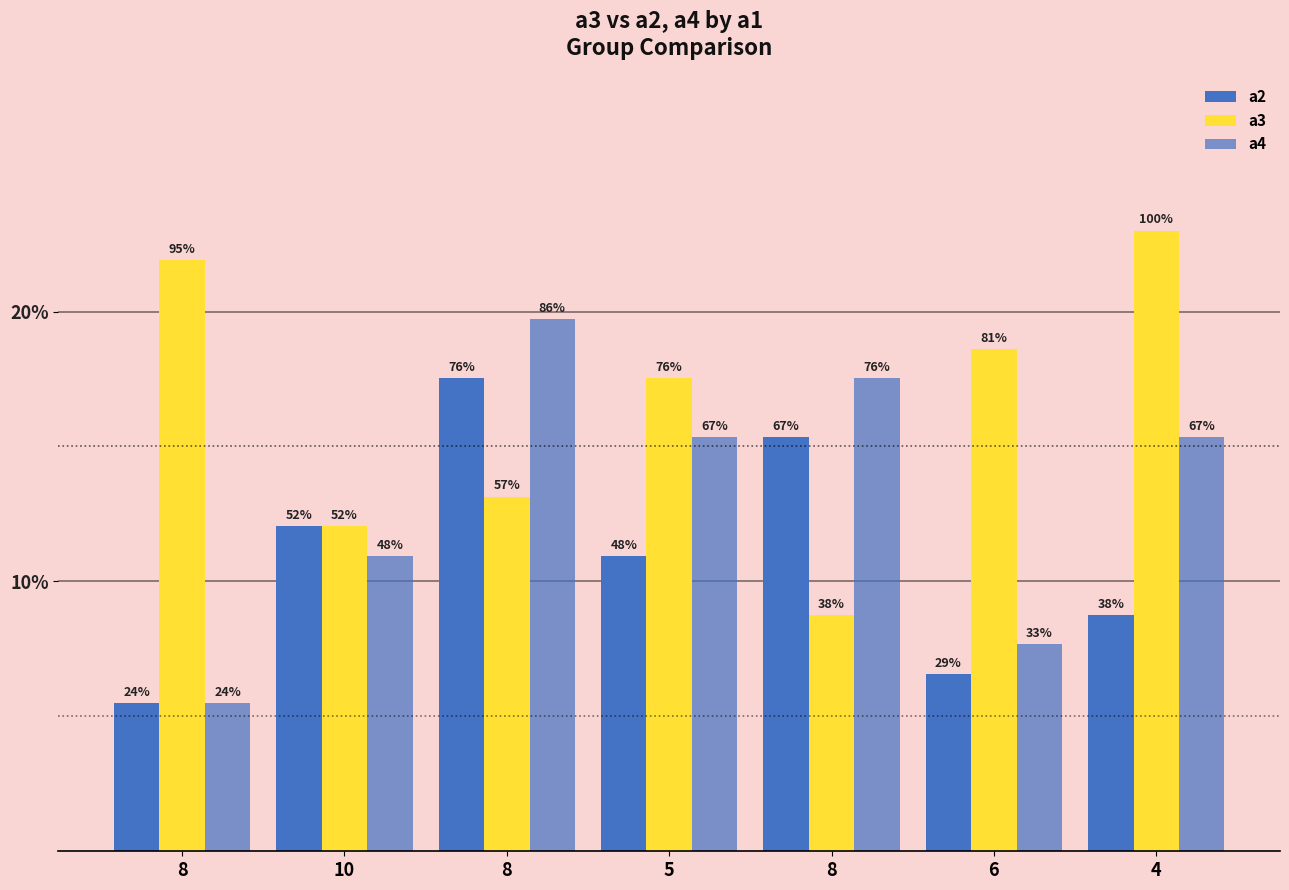

Are the bars grouped side by side (vs. stacked)?

Yes